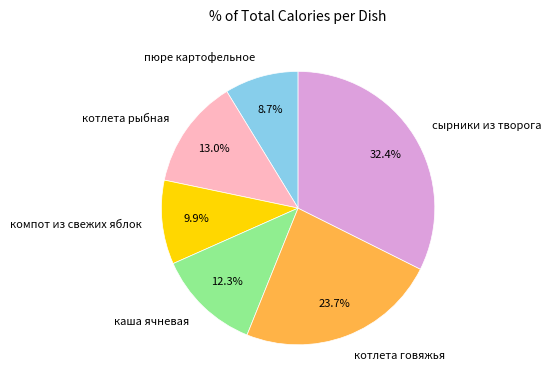

Which slice is the smallest?

пюре картофельное